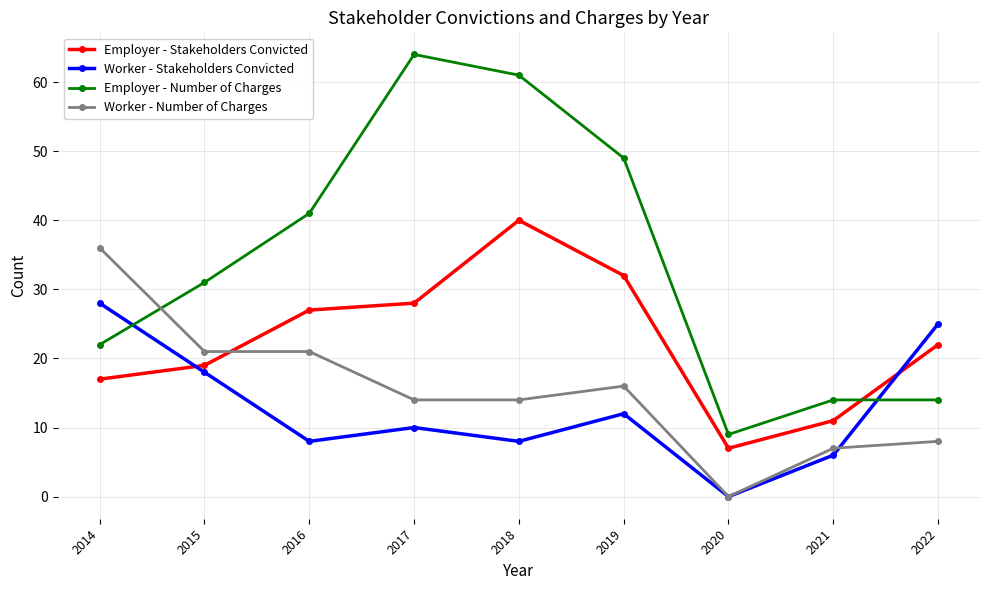

What is the maximum value shown in the chart?

64